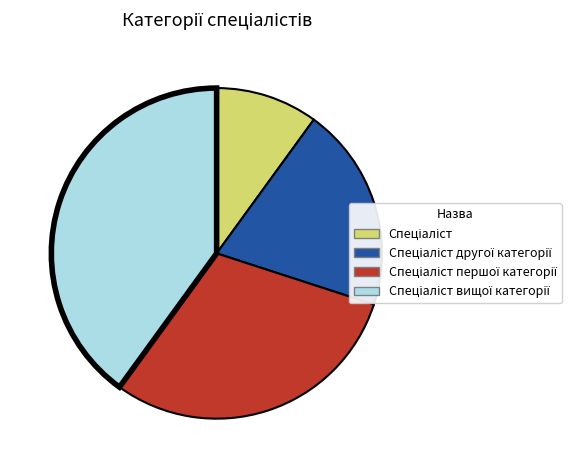

Is there any slice that represents more than half of the pie?

No